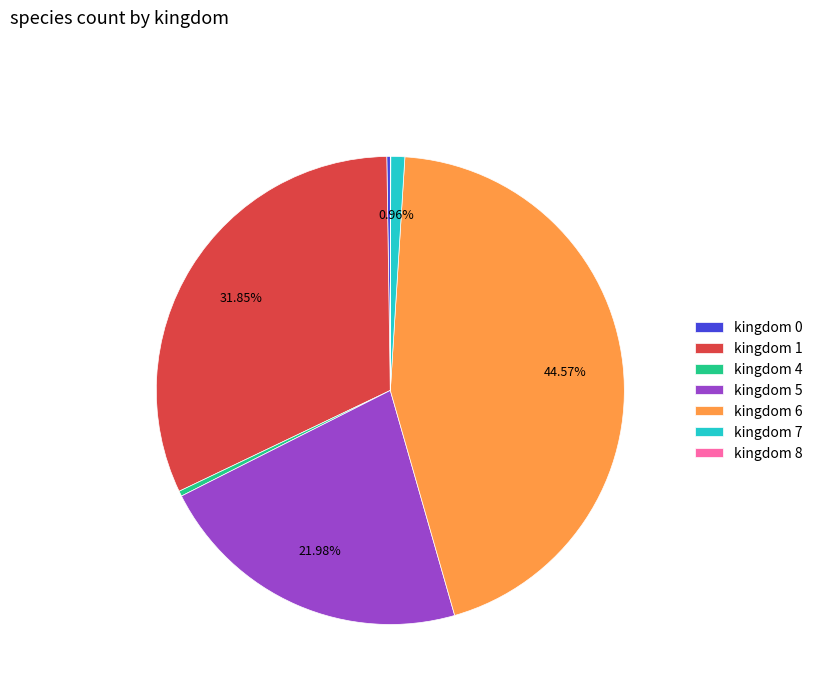

Does any single category account for the majority?

No